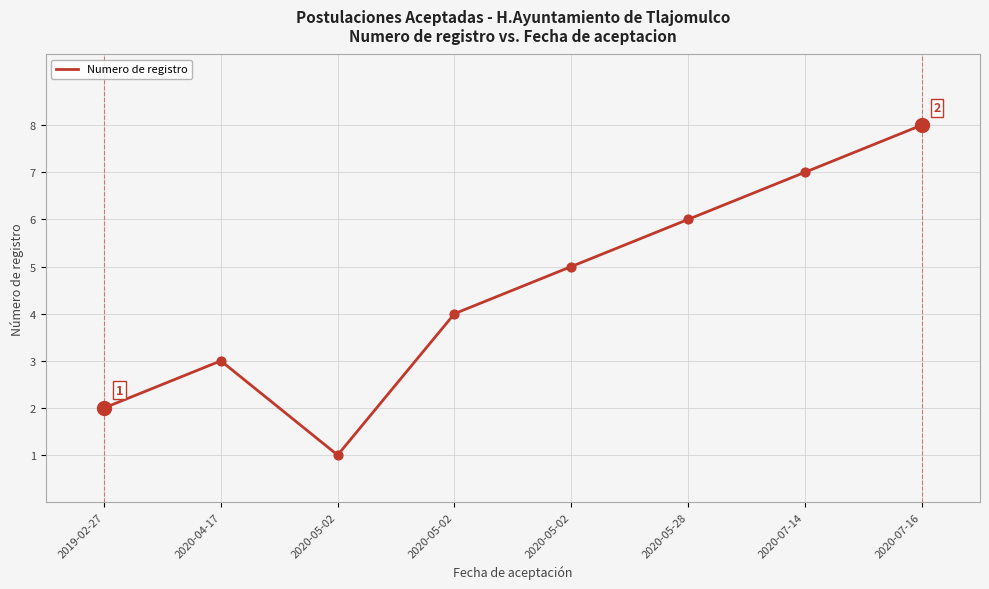

What is the ratio of the value at 2020-05-28 to the value at 2020-05-02?

6.0